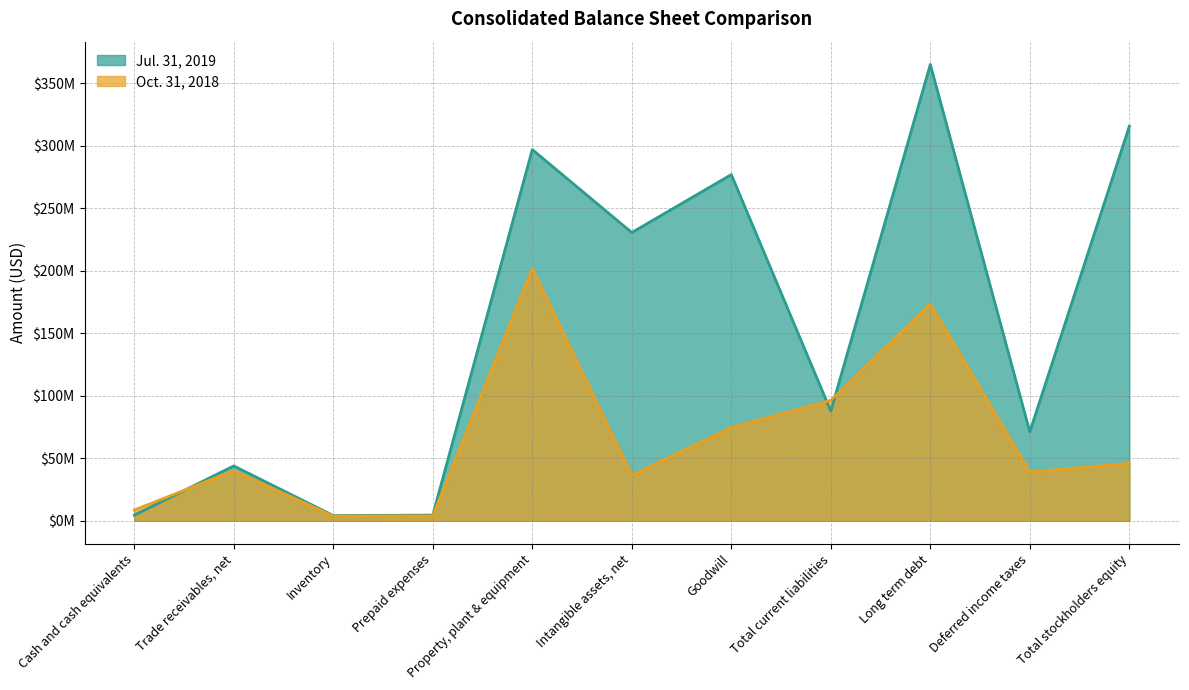

What is the smallest value displayed?

3810000